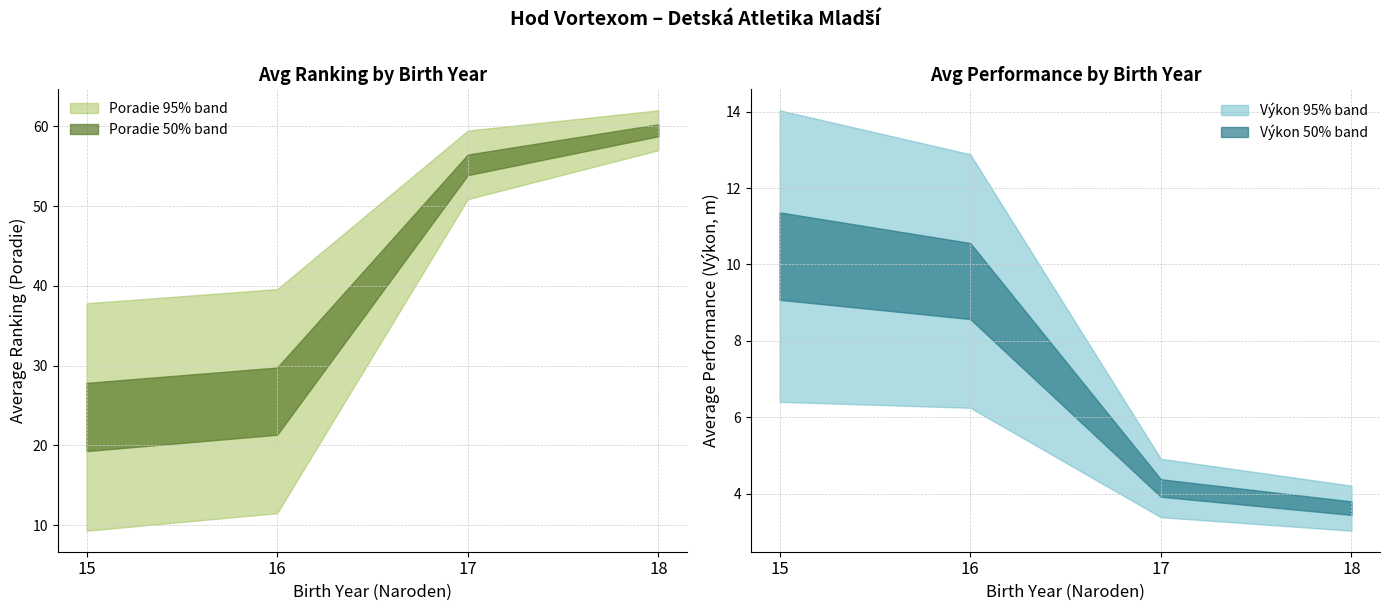

At which category is the sum across all series the highest?

18